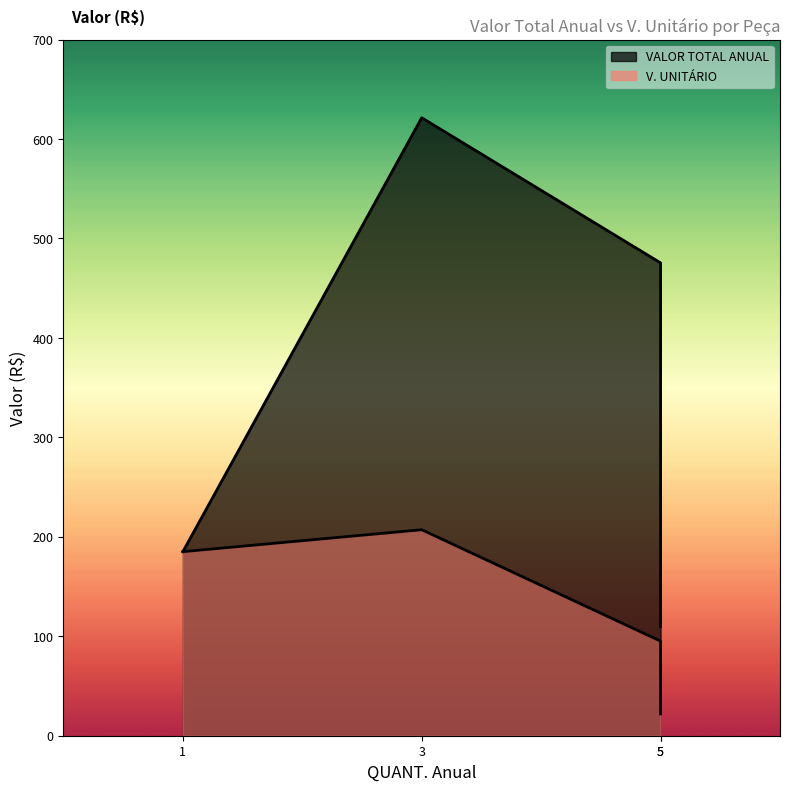

What is the lowest value of the VALOR TOTAL ANUAL series?

109.8